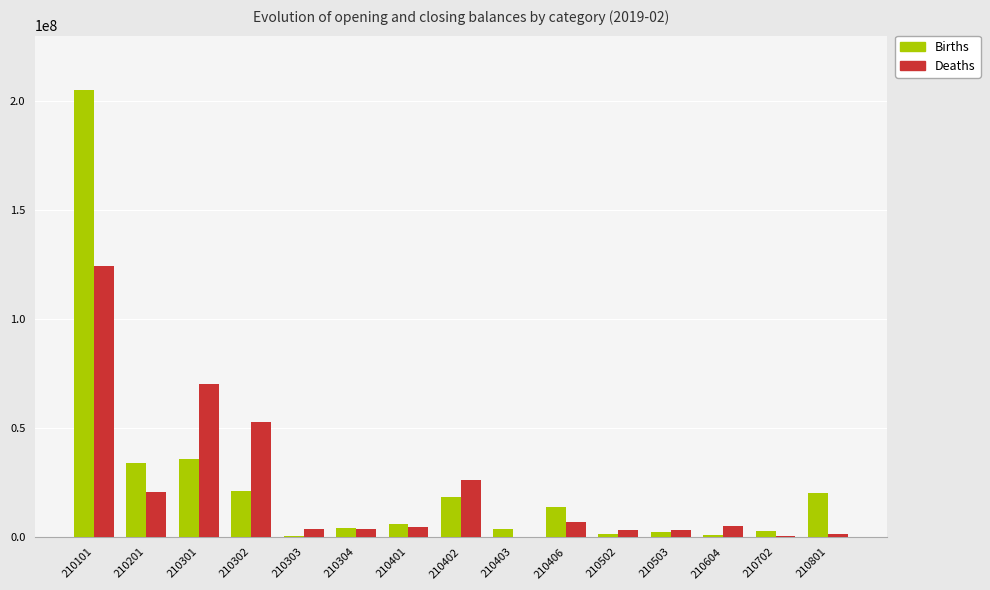

Count the number of categories in the chart.

15